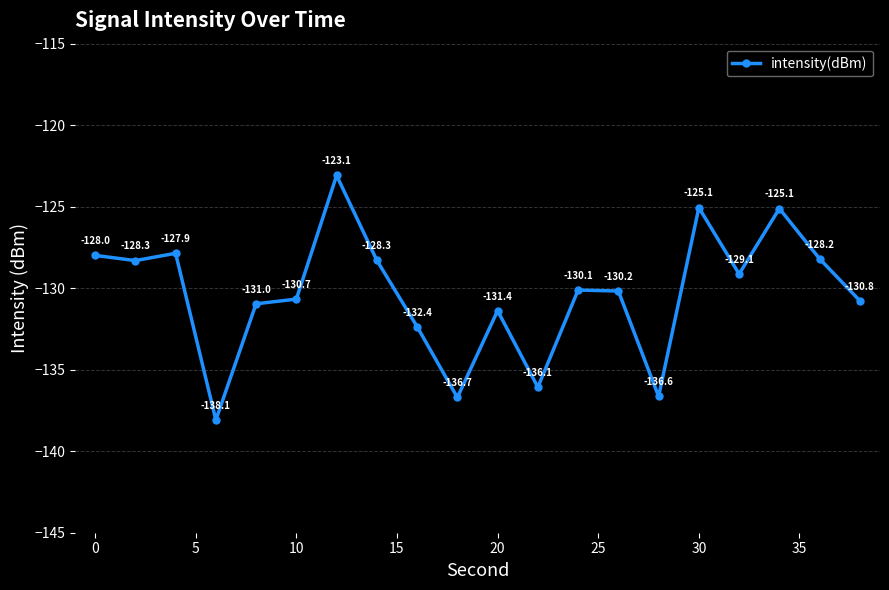

What is the smallest value displayed?

-138.1